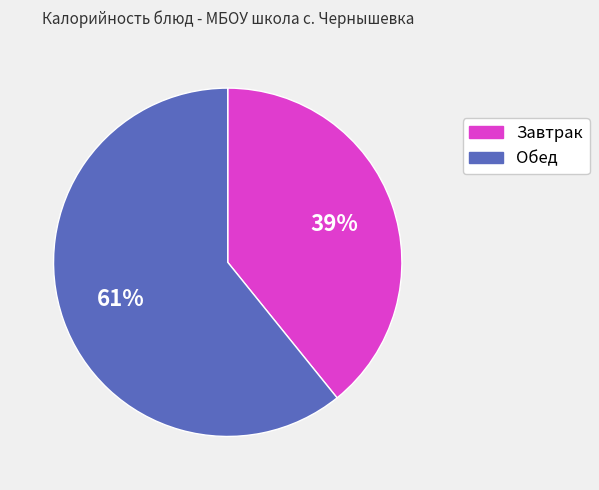

Between Завтрак and Обед, which is larger?

Обед